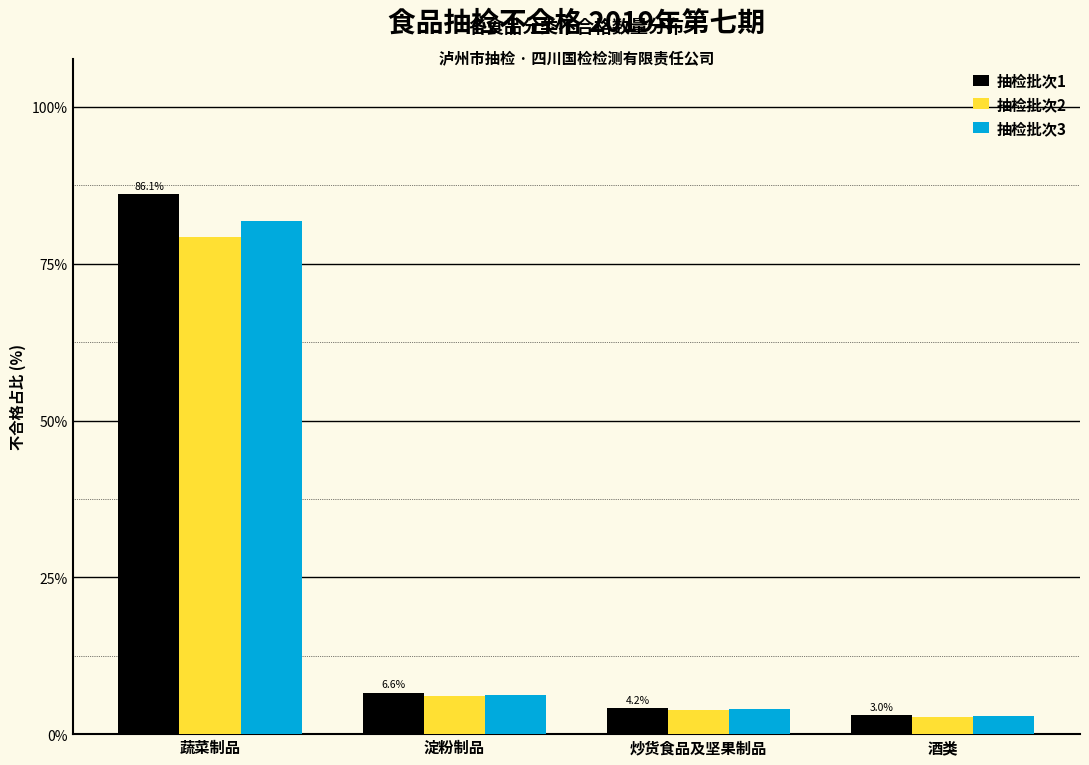

Reading left to right, transcribe all the data shown in this chart.

抽检批次1: 蔬菜制品=86.1	淀粉制品=6.6	炒货食品及坚果制品=4.2	酒类=3.0
抽检批次2: 蔬菜制品=79.3	淀粉制品=6.1	炒货食品及坚果制品=3.9	酒类=2.8
抽检批次3: 蔬菜制品=81.8	淀粉制品=6.3	炒货食品及坚果制品=4.0	酒类=2.9